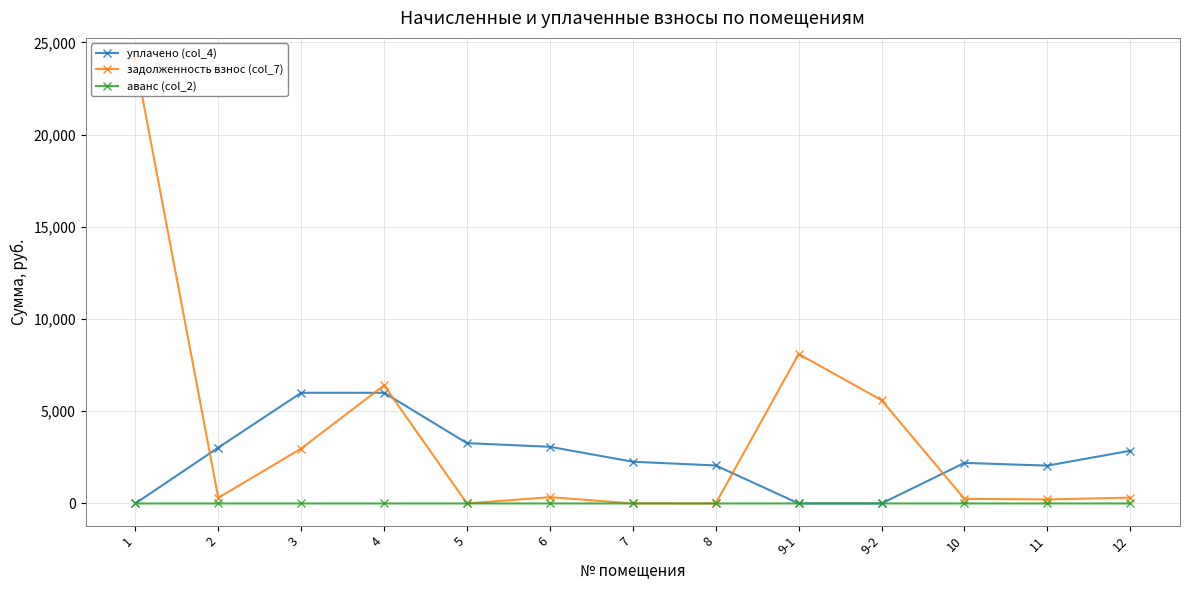

What is the difference between the second highest and second lowest values in the задолженность взнос (col_7) series?

8101.5